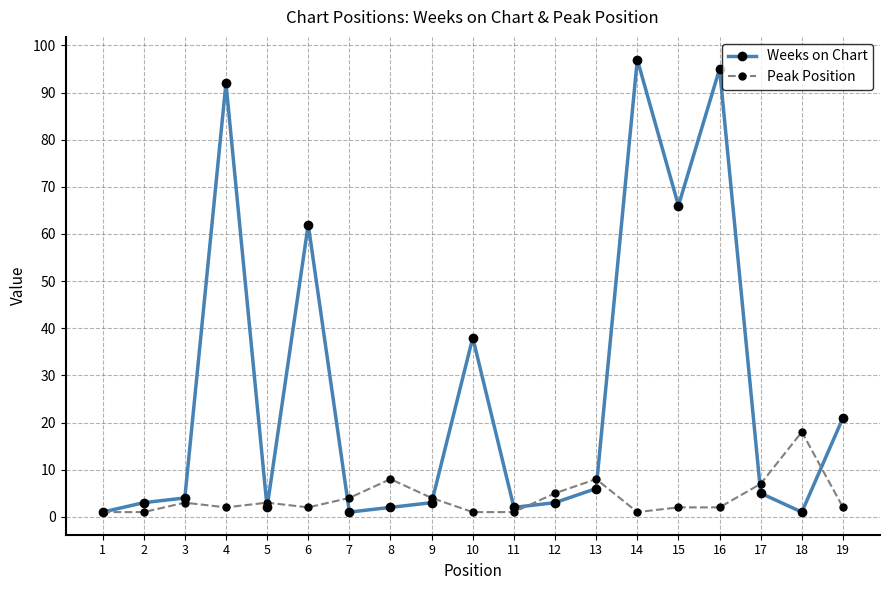

What are all the series names shown in the legend?

Weeks on Chart, Peak Position